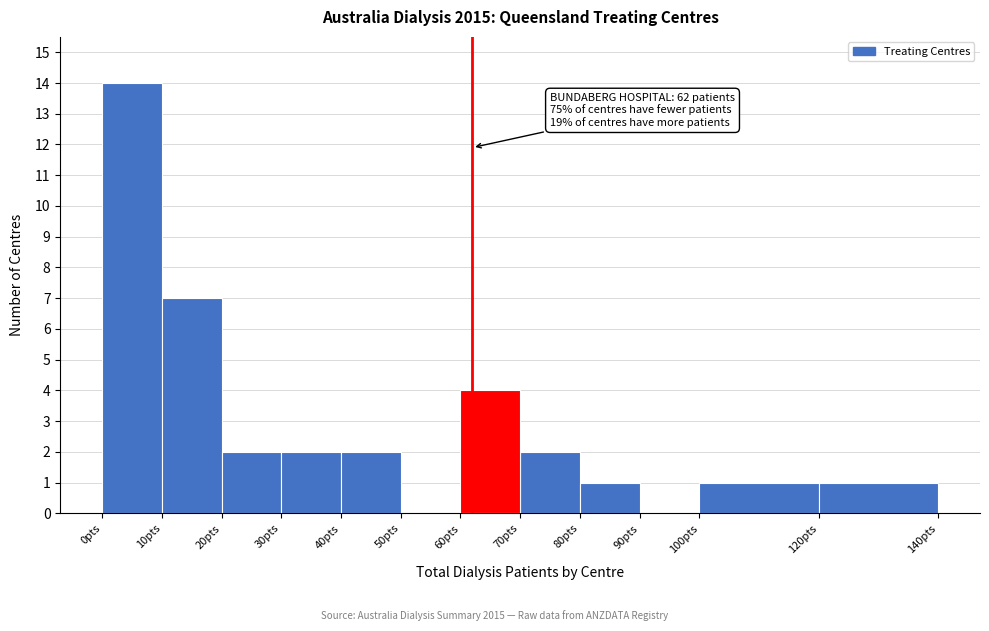

Which range on the x-axis has the tallest bar?

0 to 10